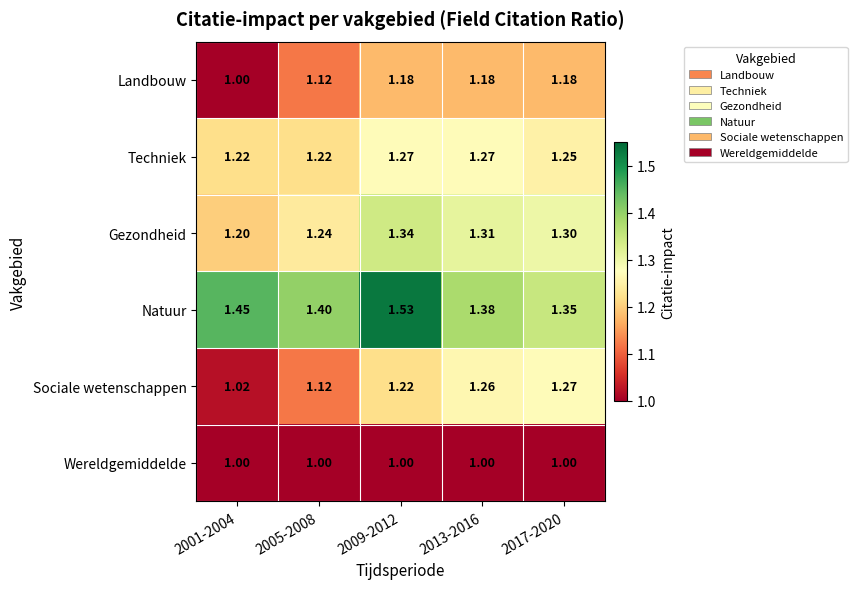

Which series changed the most between 2013-2016 and 2017-2020?

Natuur